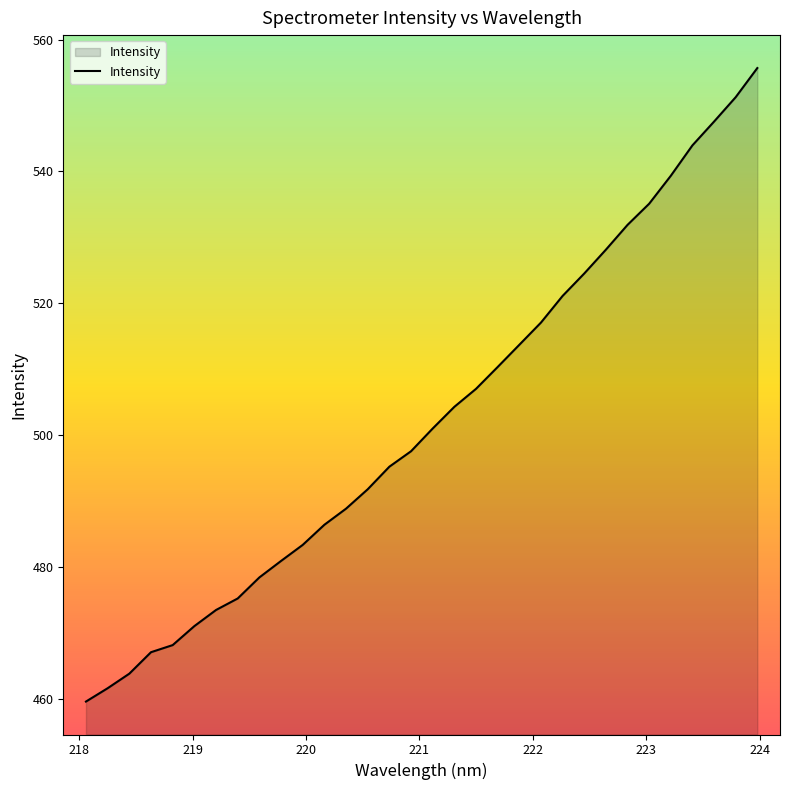

What is the minimum value shown in the chart?

459.5